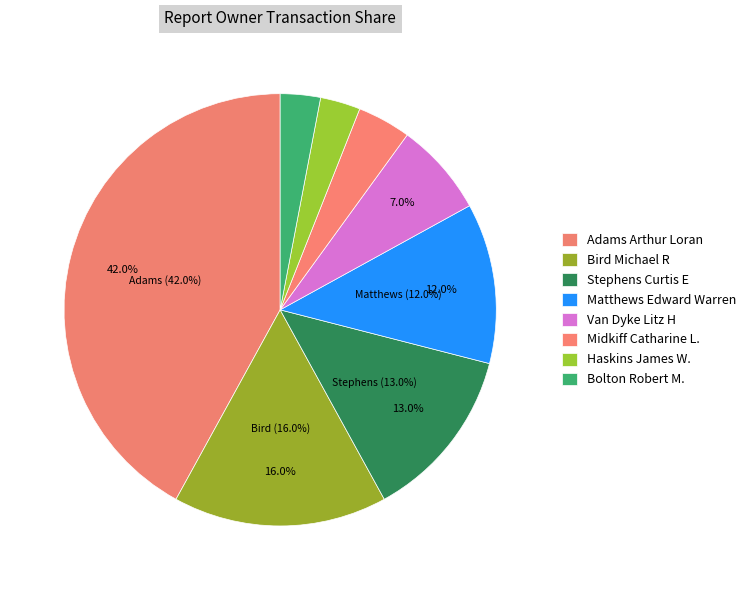

To the nearest percent, what percentage of the pie is Bird Michael R?

16%